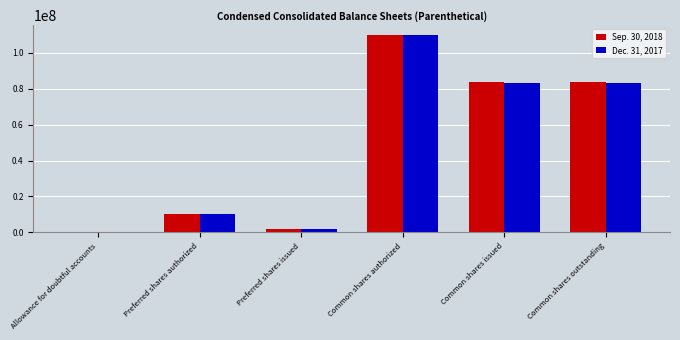

The value of Sep. 30, 2018 at Common shares authorized is 110000000. True or false?

True